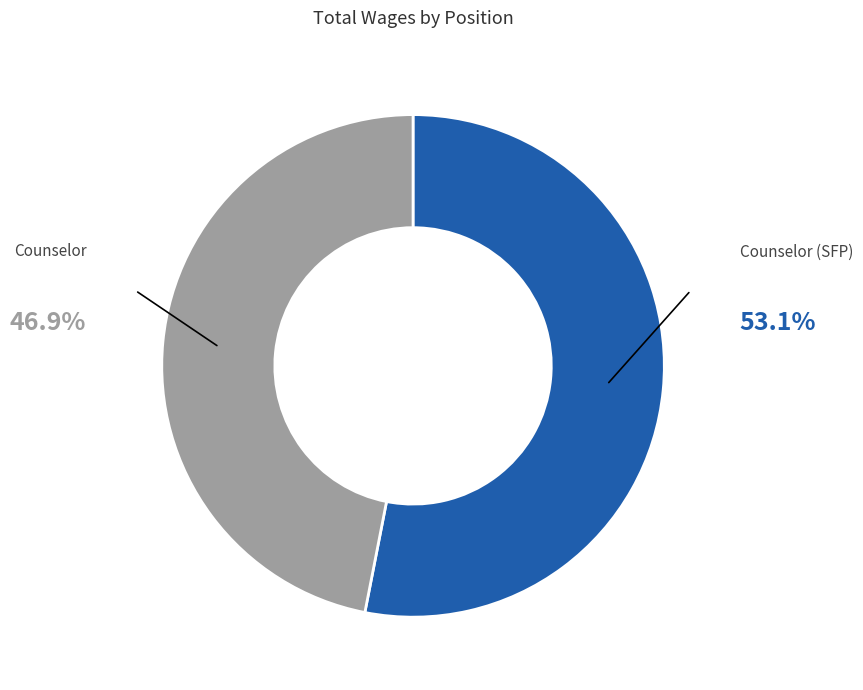

Approximately how many times larger is the value at Counselor compared to Counselor (SFP)?

0.9